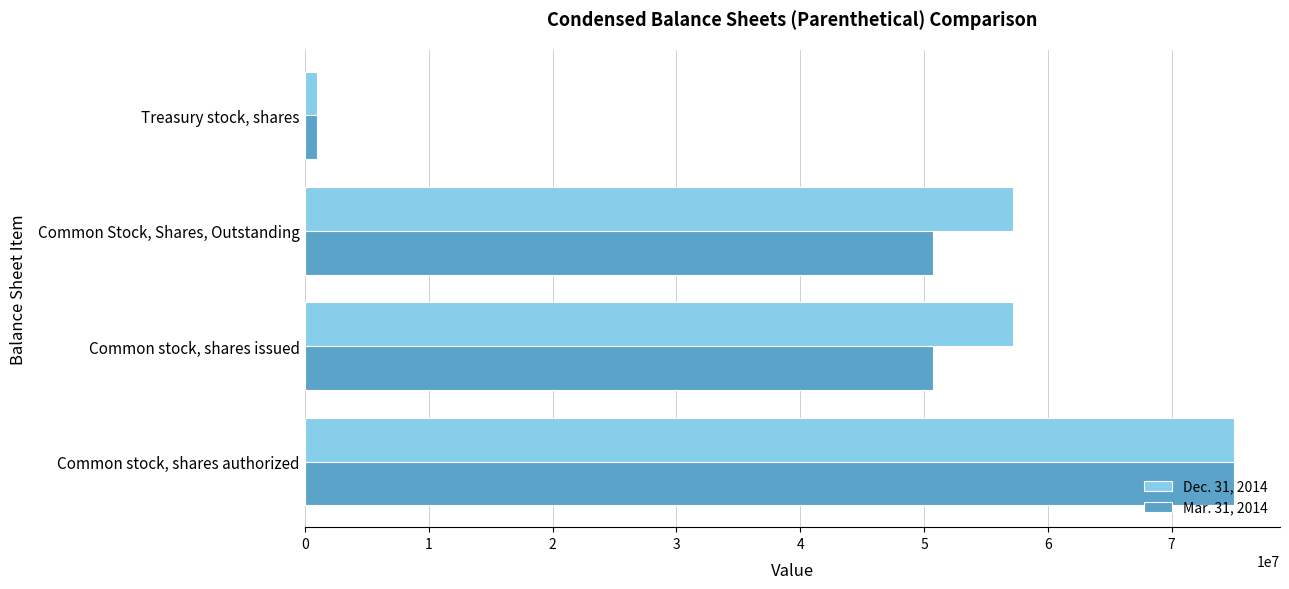

Rank the series at Common stock, shares issued from highest to lowest value.

Dec. 31, 2014, Mar. 31, 2014